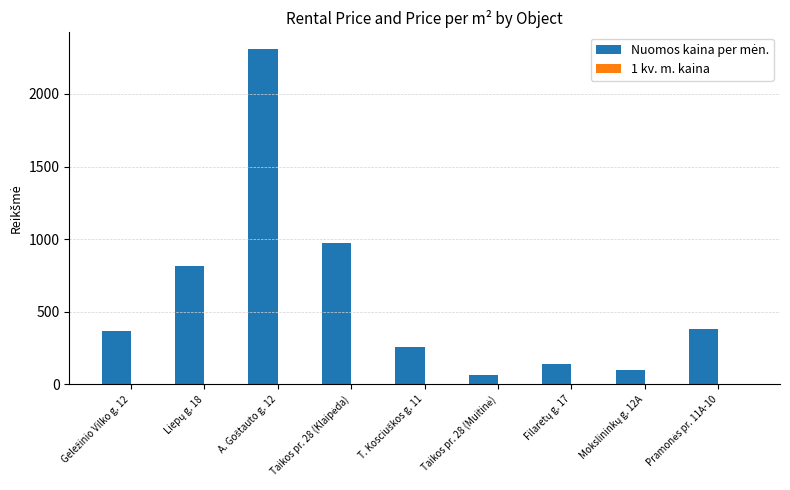

What is the maximum value shown in the chart?

2308.2